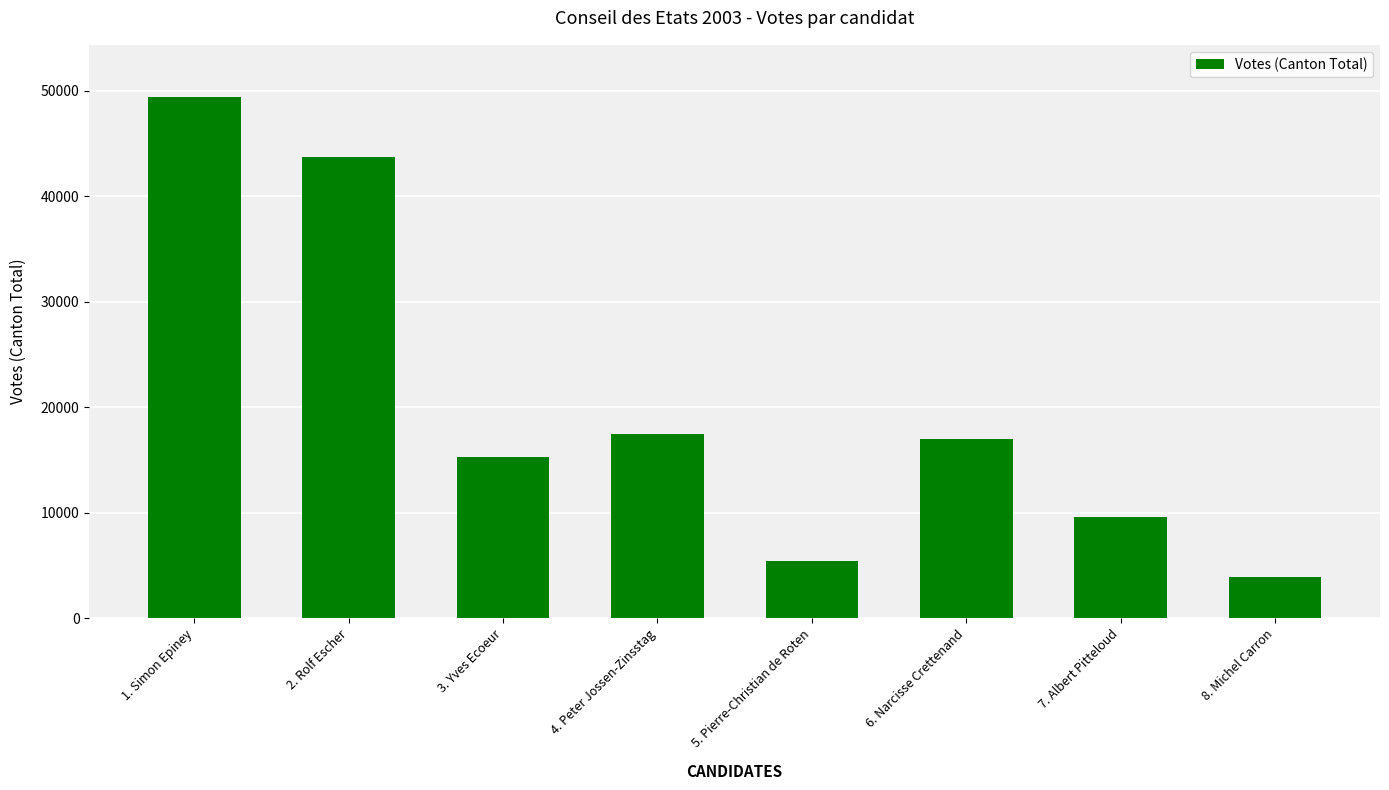

True or false: the data shows 76860 at 1. Simon Epiney.

False